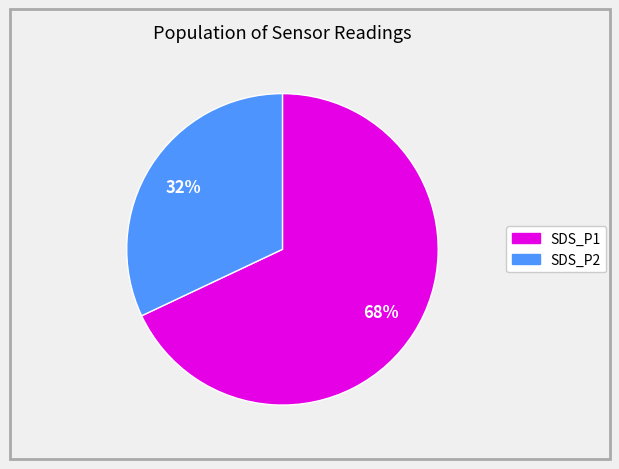

Is there a majority slice in this chart?

Yes